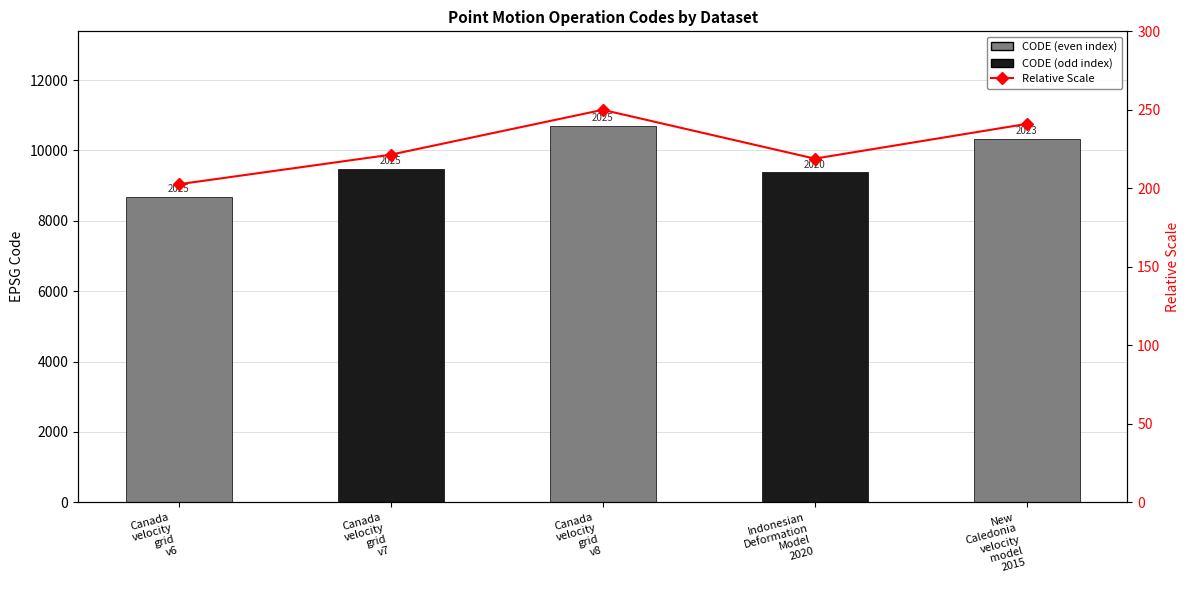

Where does the Relative Scale series first go above 221?

Canada
velocity
grid
v7